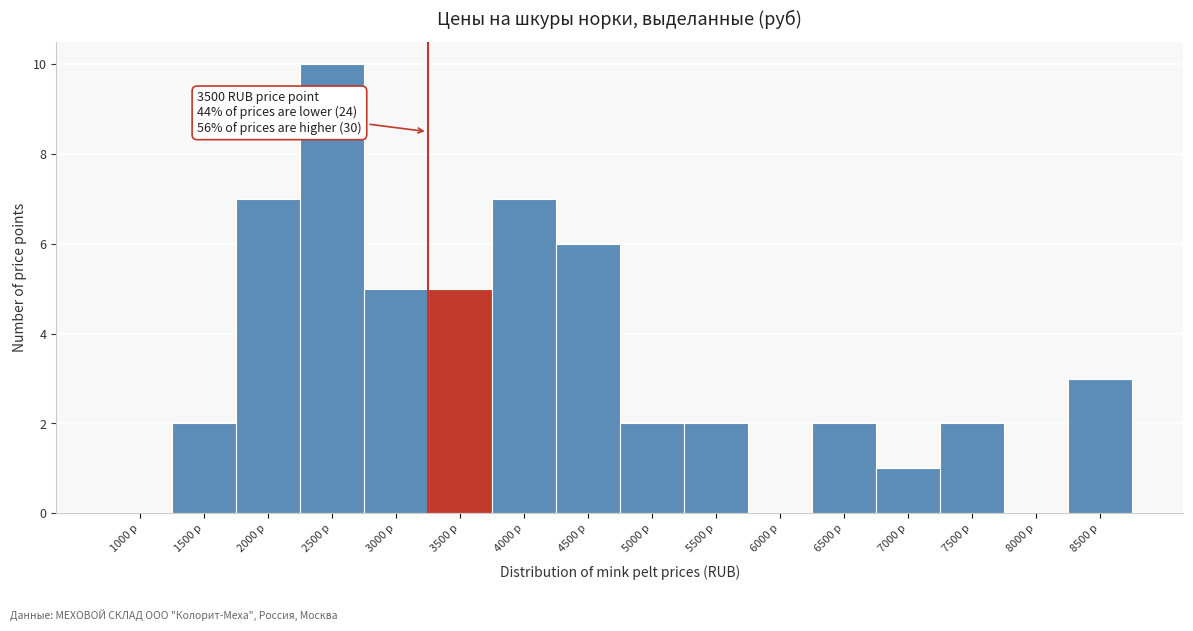

Reading right to left, transcribe all the data shown in this chart.

8500 р=3	8000 р=0	7500 р=2	7000 р=1	6500 р=2	6000 р=0	5500 р=2	5000 р=2	4500 р=6	4000 р=7	3500 р=5	3000 р=5	2500 р=10	2000 р=7	1500 р=2	1000 р=0